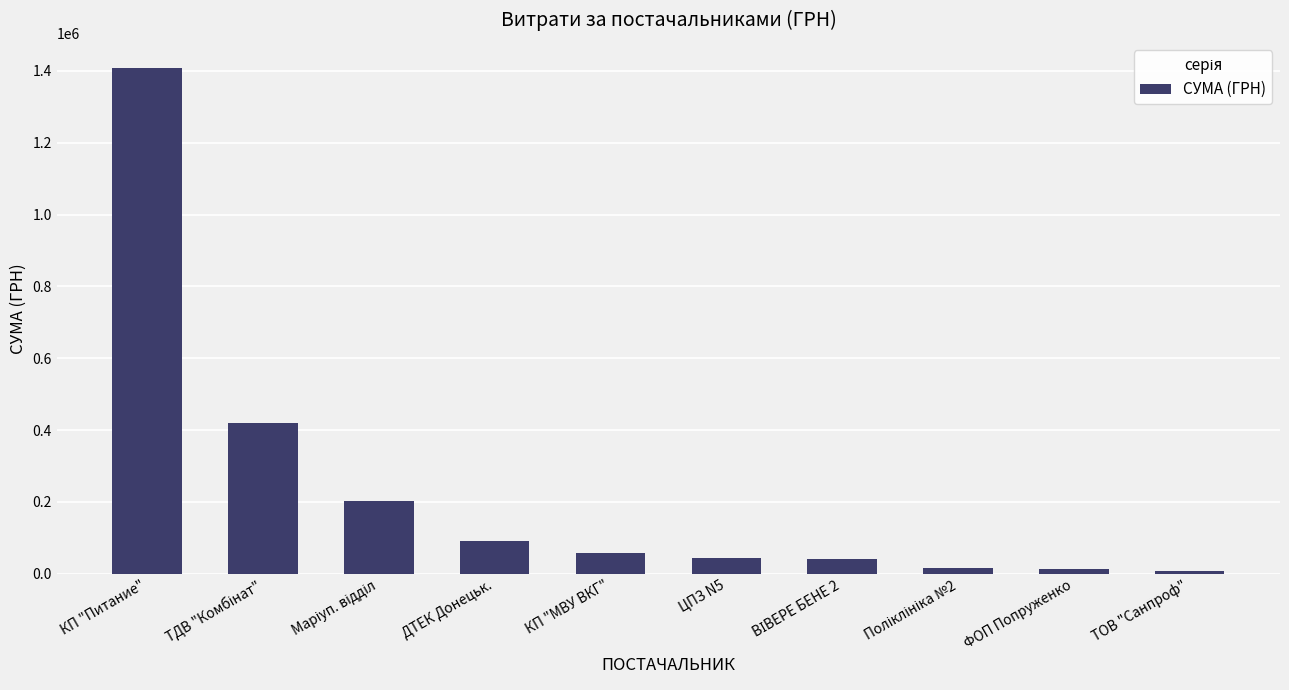

How many values exceed 58745?

5